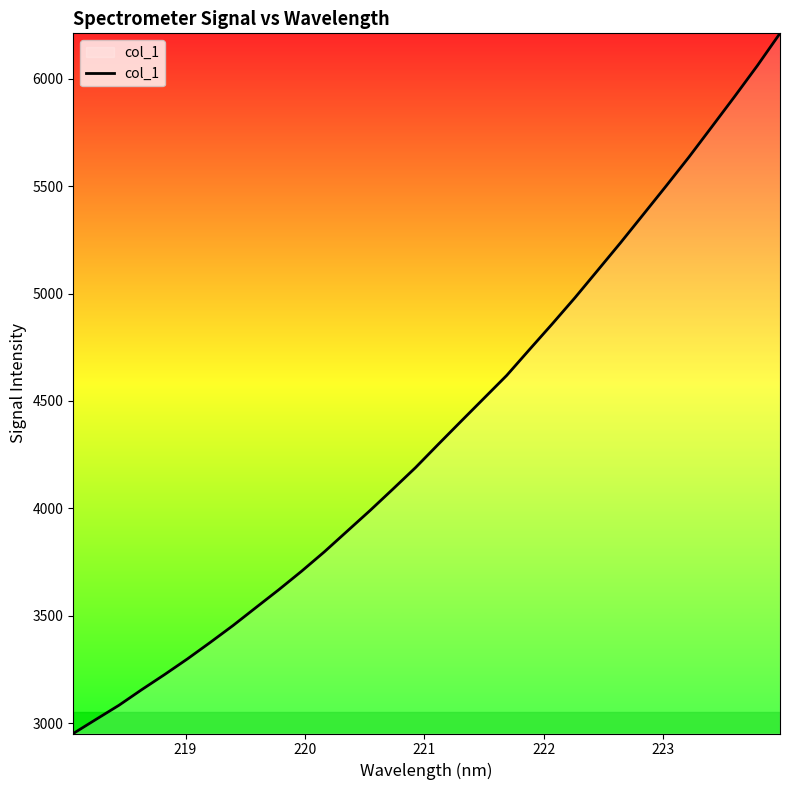

What is the minimum value shown in the chart?

2952.1